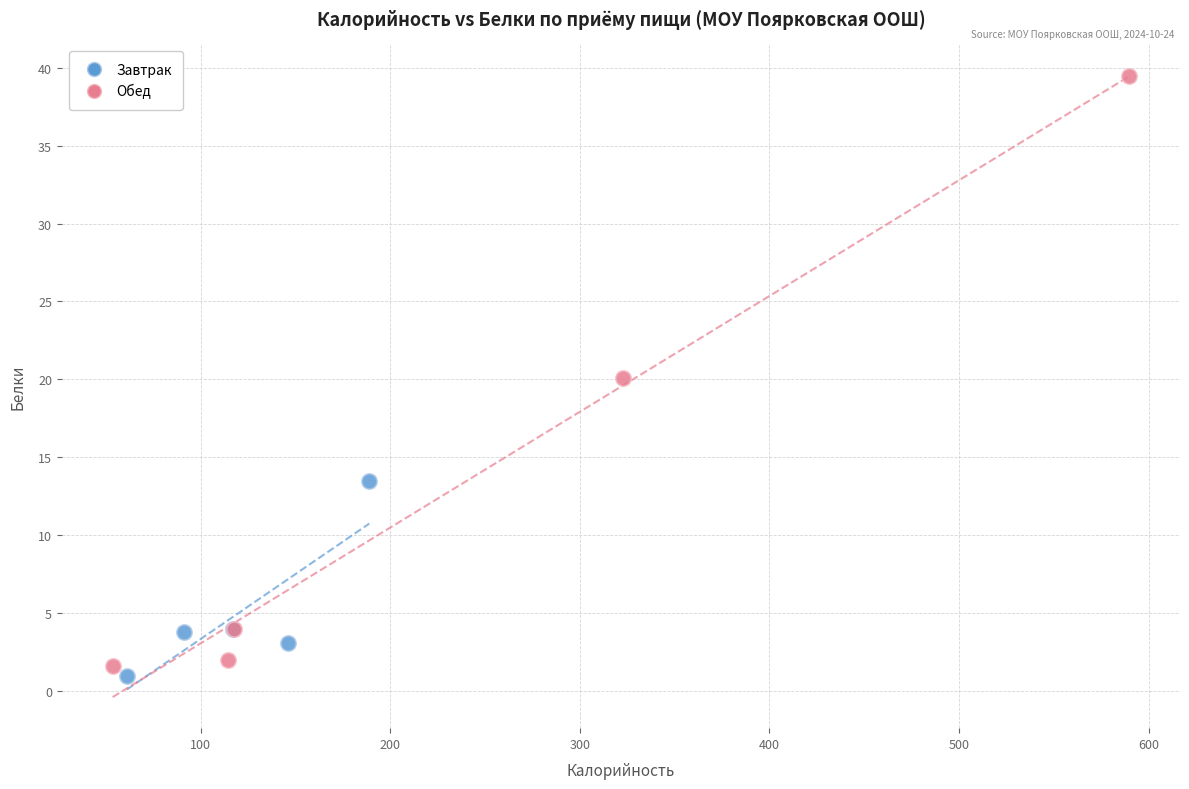

Which series reaches the maximum Y coordinate?

Обед